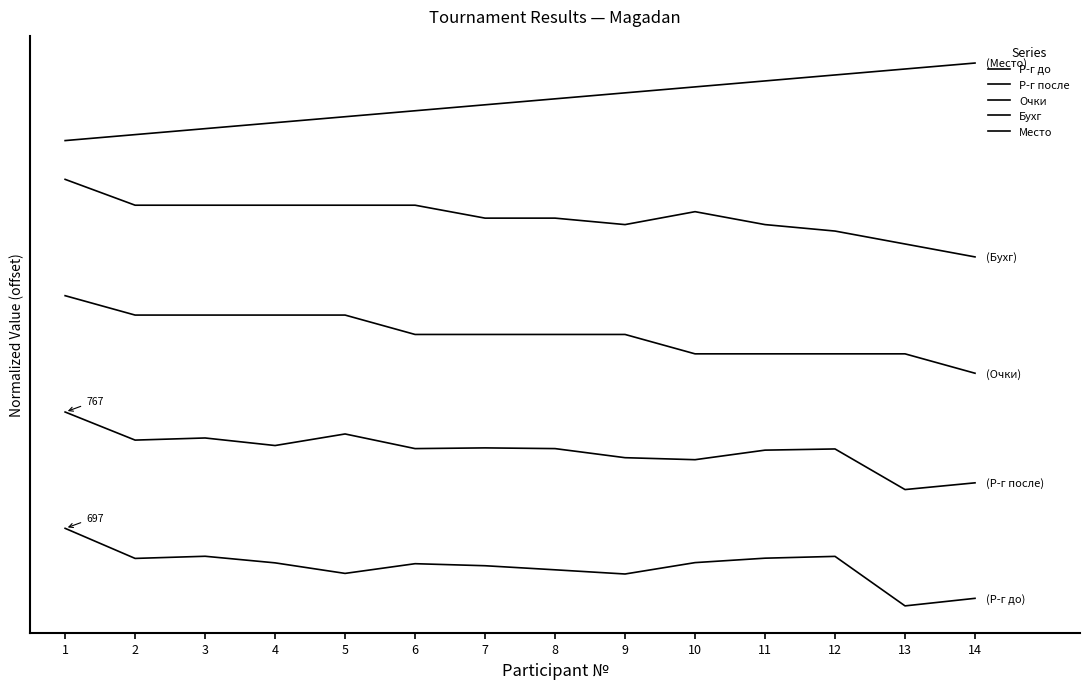

What is the total value across all series at 5?

1428.8